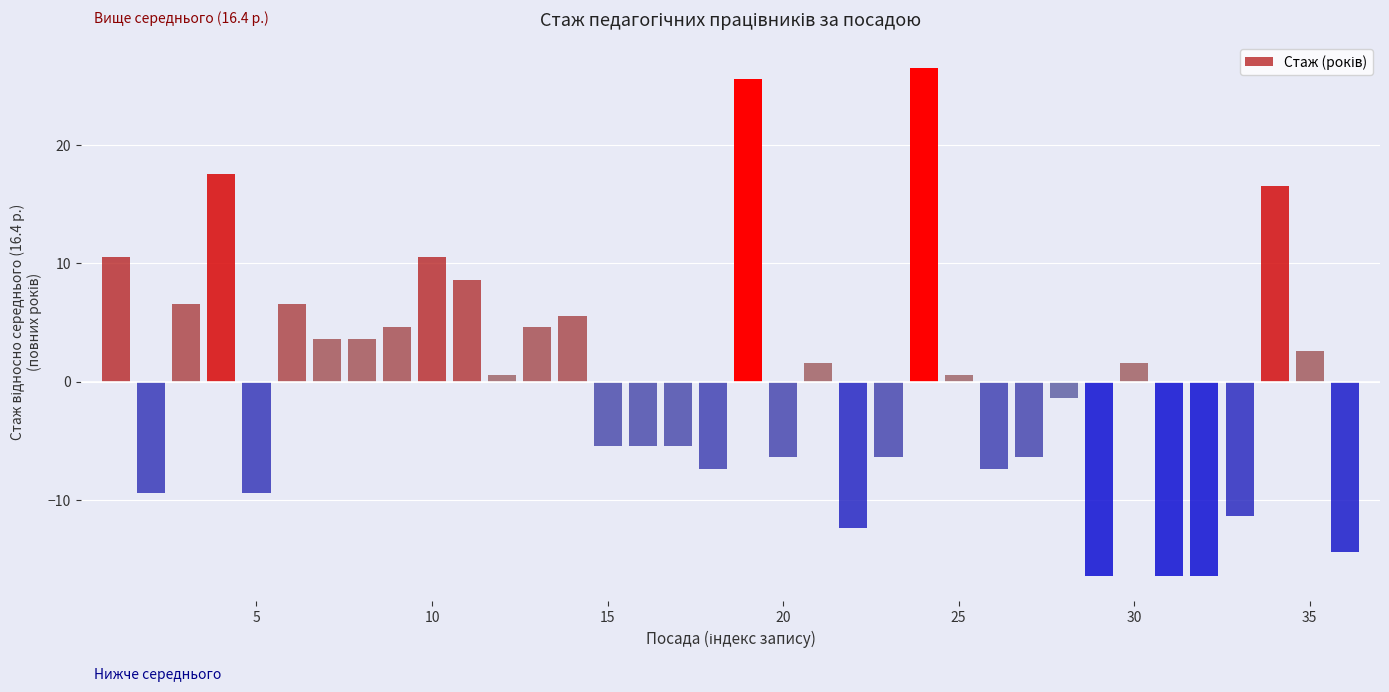

What is the value of the 17th bar from the left?

-5.4